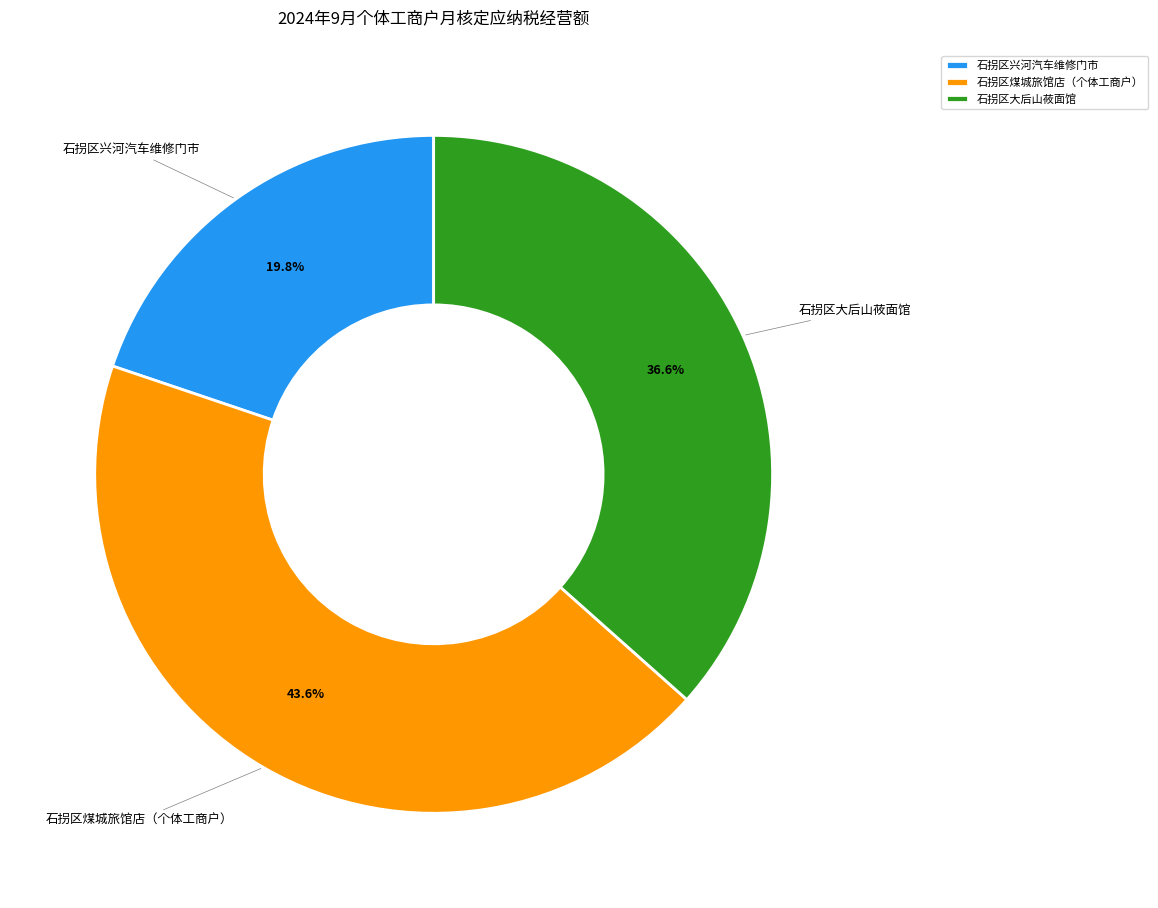

Approximately how many times larger is the value at 石拐区兴河汽车维修门市 compared to 石拐区煤城旅馆店（个体工商户）?

0.5